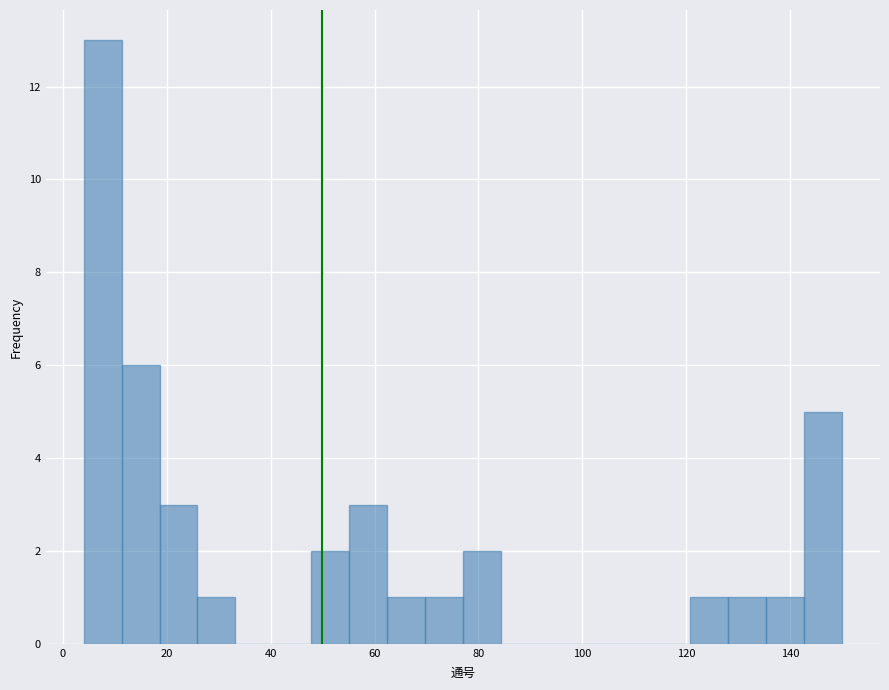

Read against the x-axis, roughly where is the centre of the tallest bar?

8